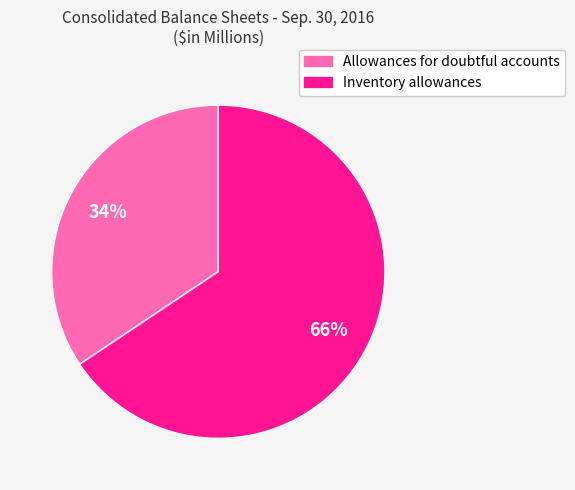

Between Allowances for doubtful accounts and Inventory allowances, which is larger?

Inventory allowances